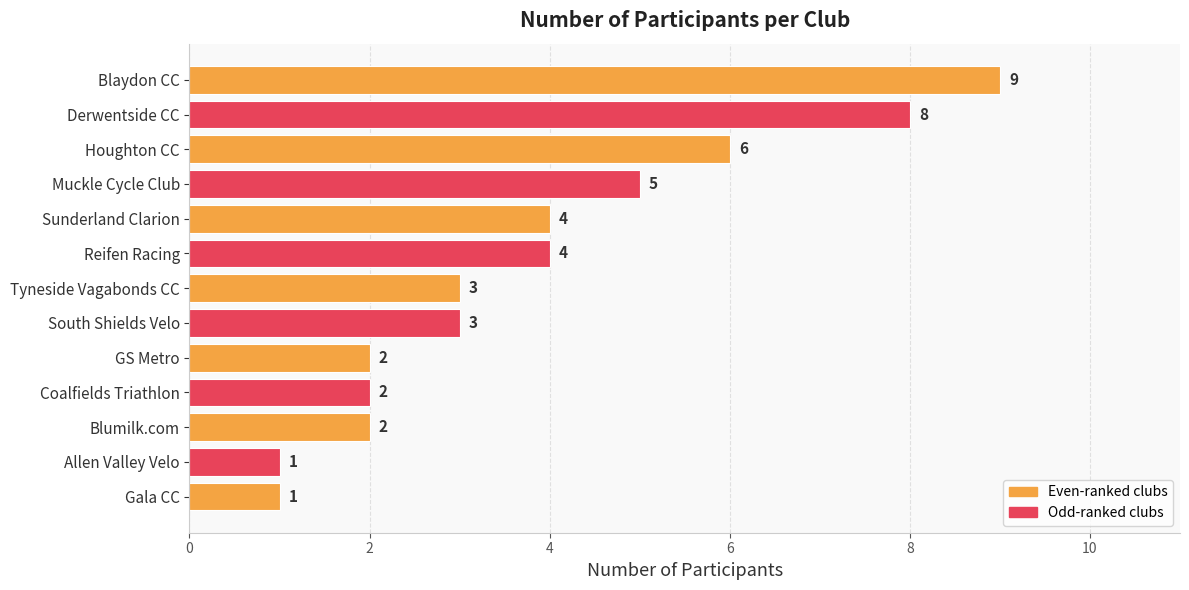

Count the values in the range 2 to 5.

8